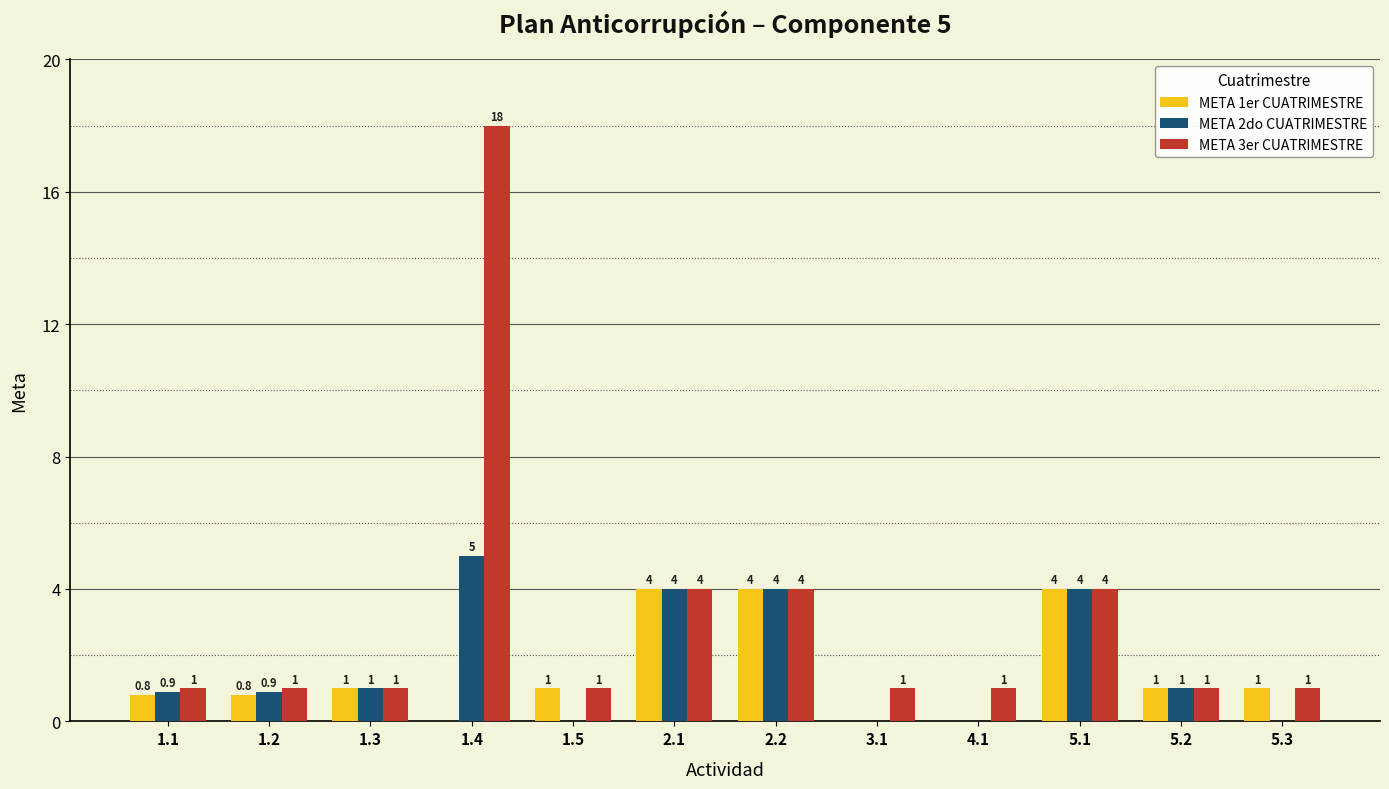

At which category is the sum across all series the highest?

1.4